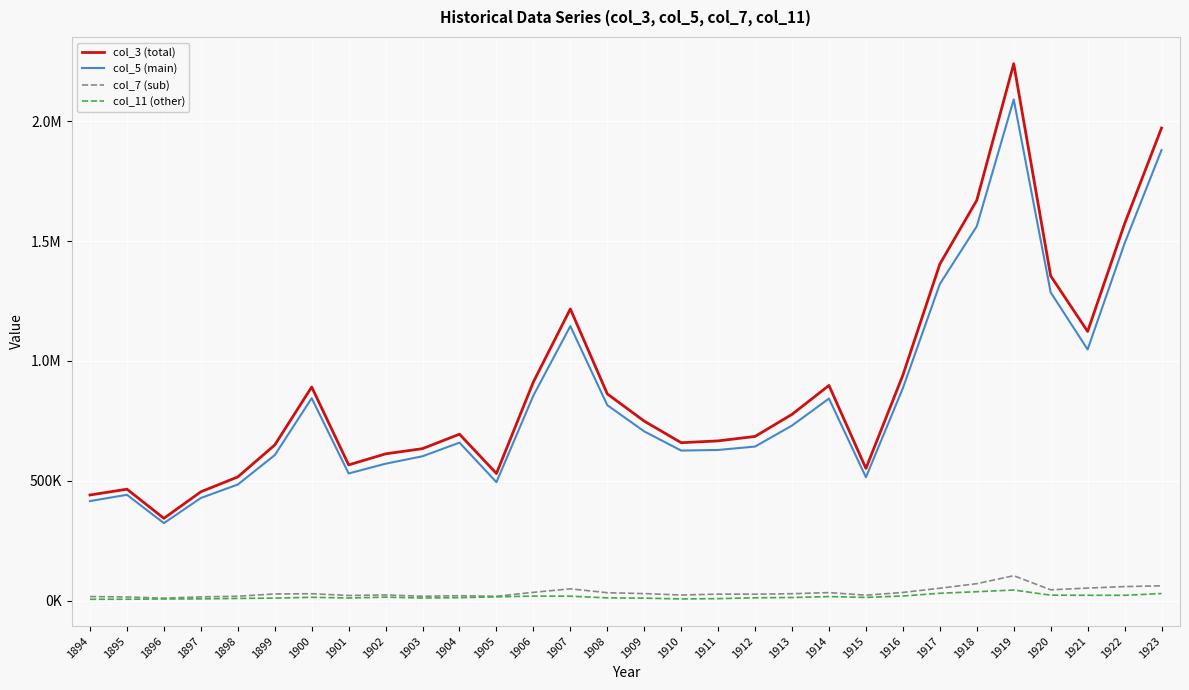

Is this an area chart (filled region under the line)?

No